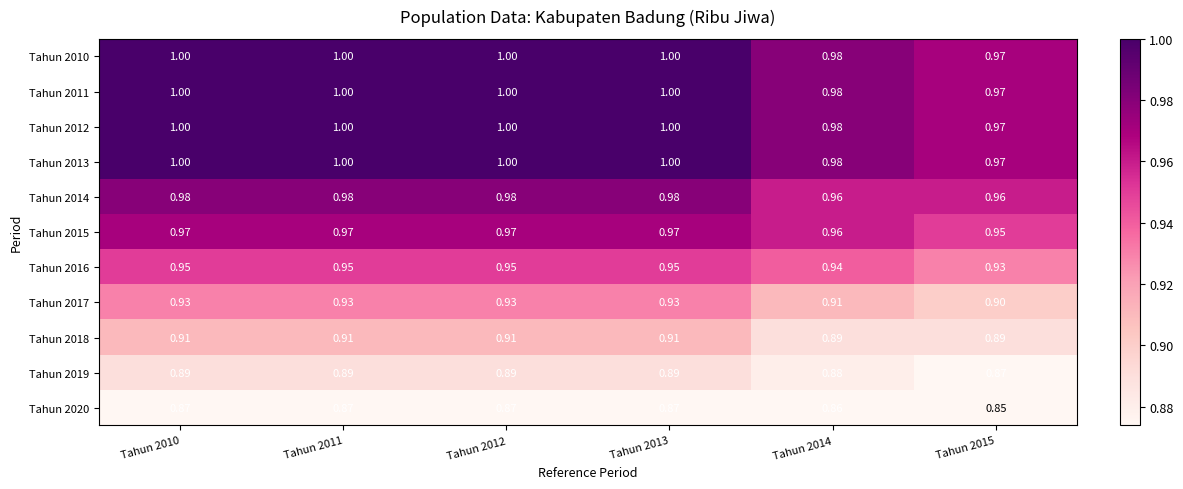

How many data points does each series have?

6